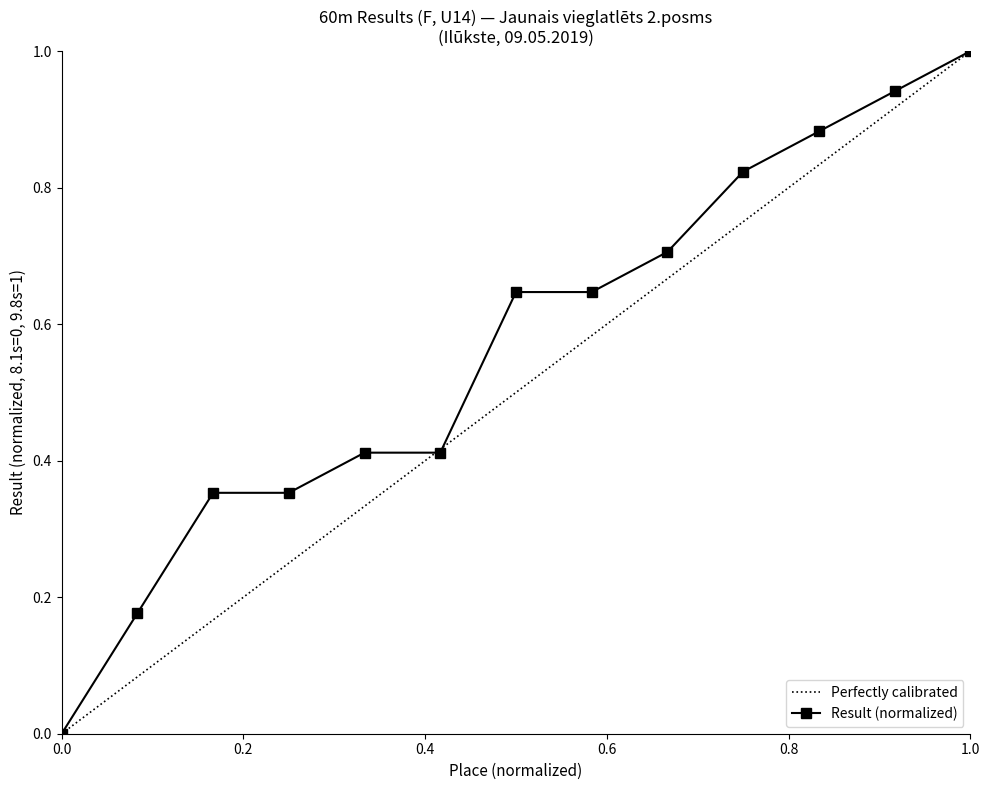

True or false: Result (normalized) has a value of -0.7 at 0.0.

False